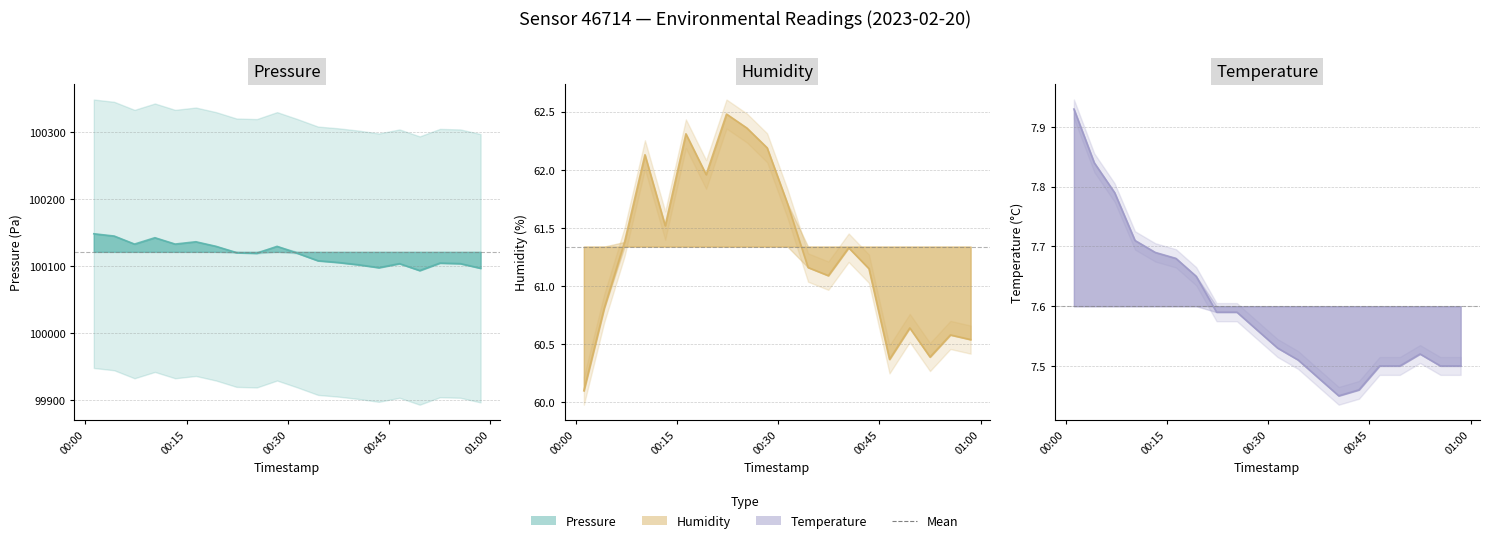

At which category is the sum across all series the highest?

2023-02-20T00:01:14